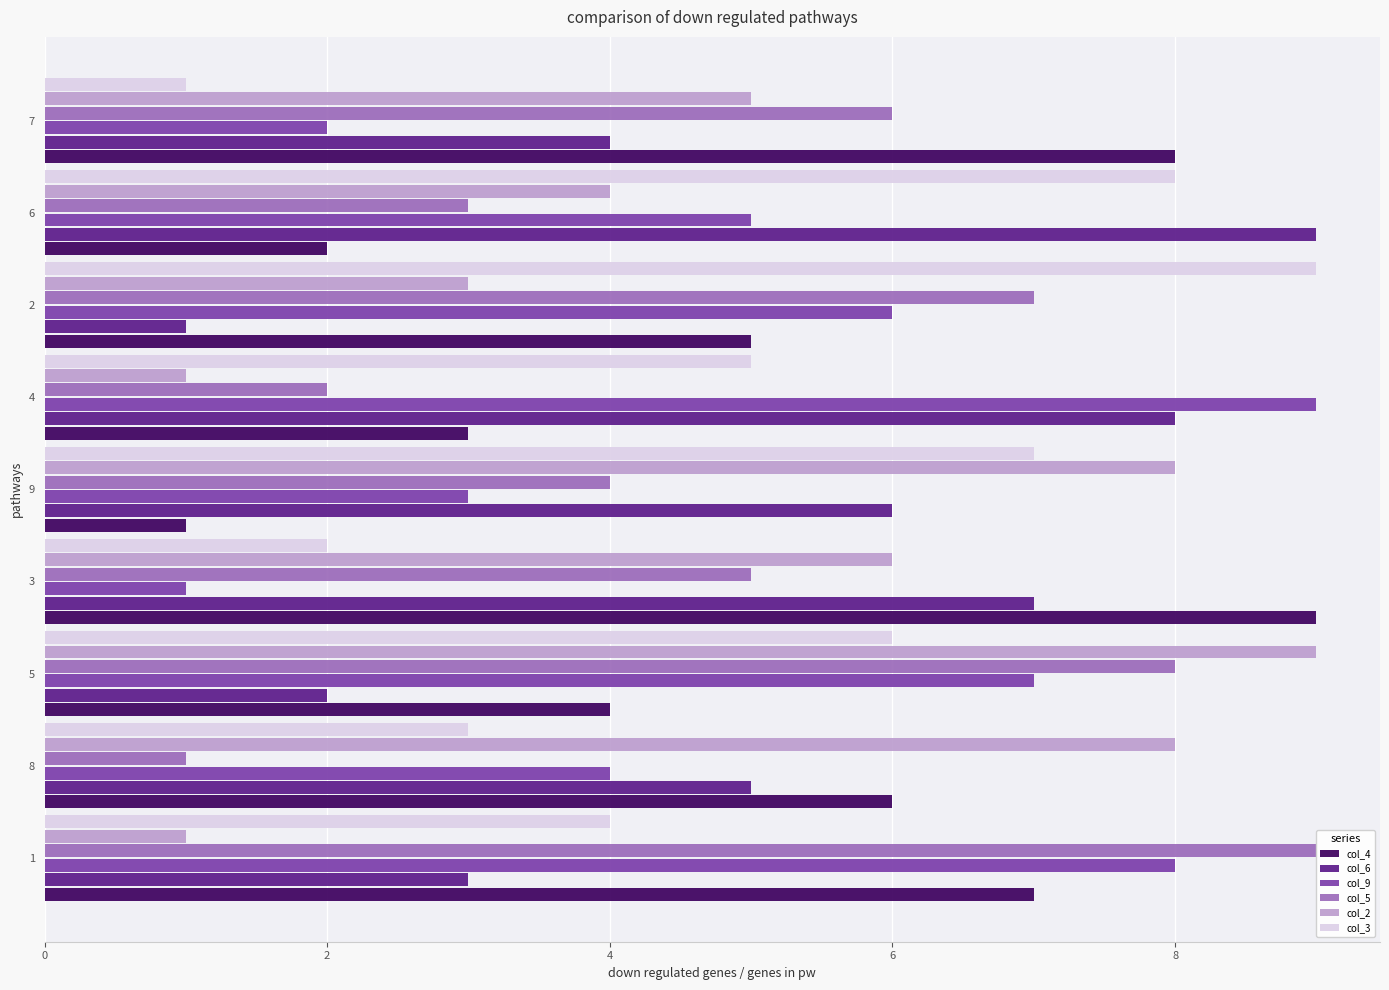

Are the bars horizontal?

Yes